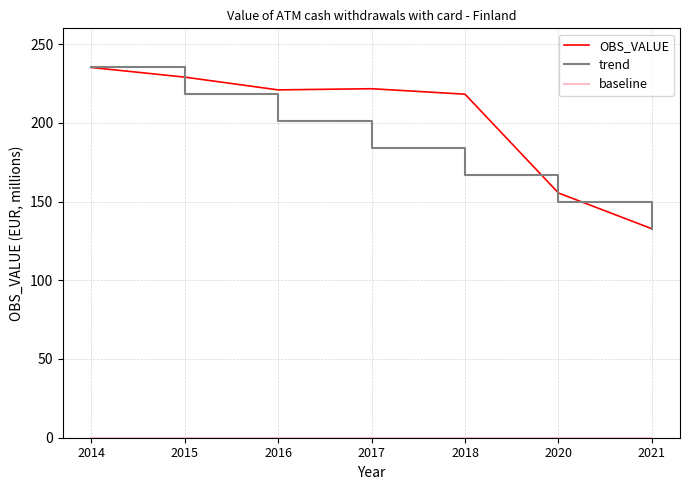

At which label is trend closest to 183?

2017